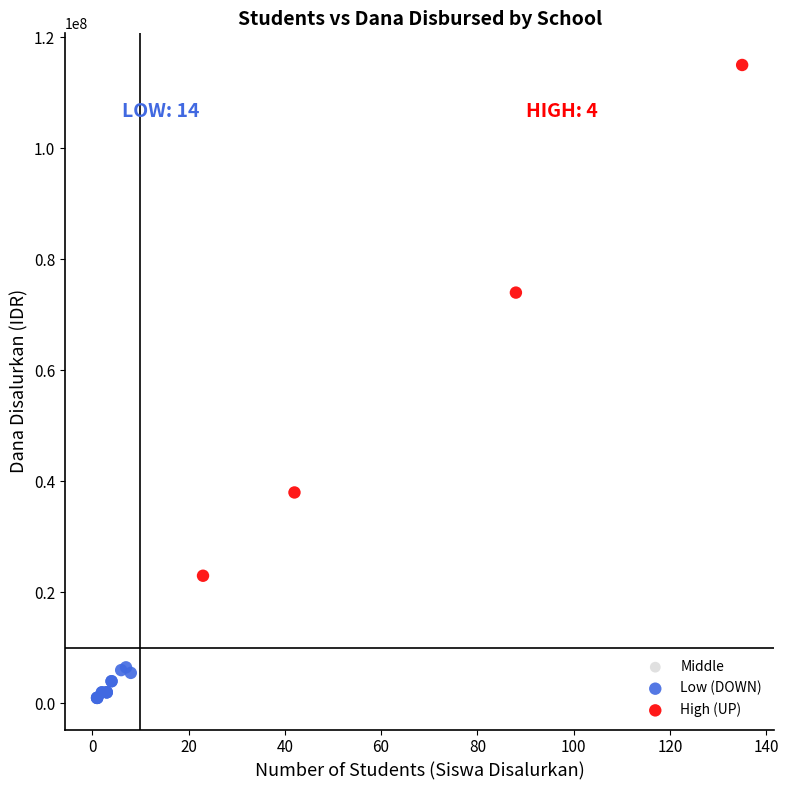

Which series has the largest Y range (max minus min)?

High (UP)